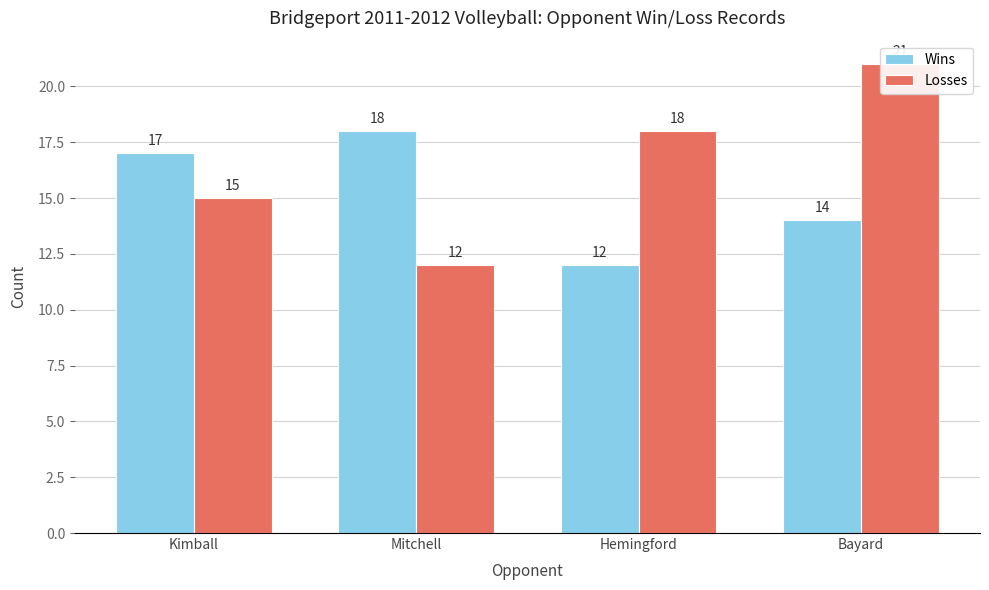

Rank the categories by Losses value from lowest to highest.

Mitchell, Kimball, Hemingford, Bayard